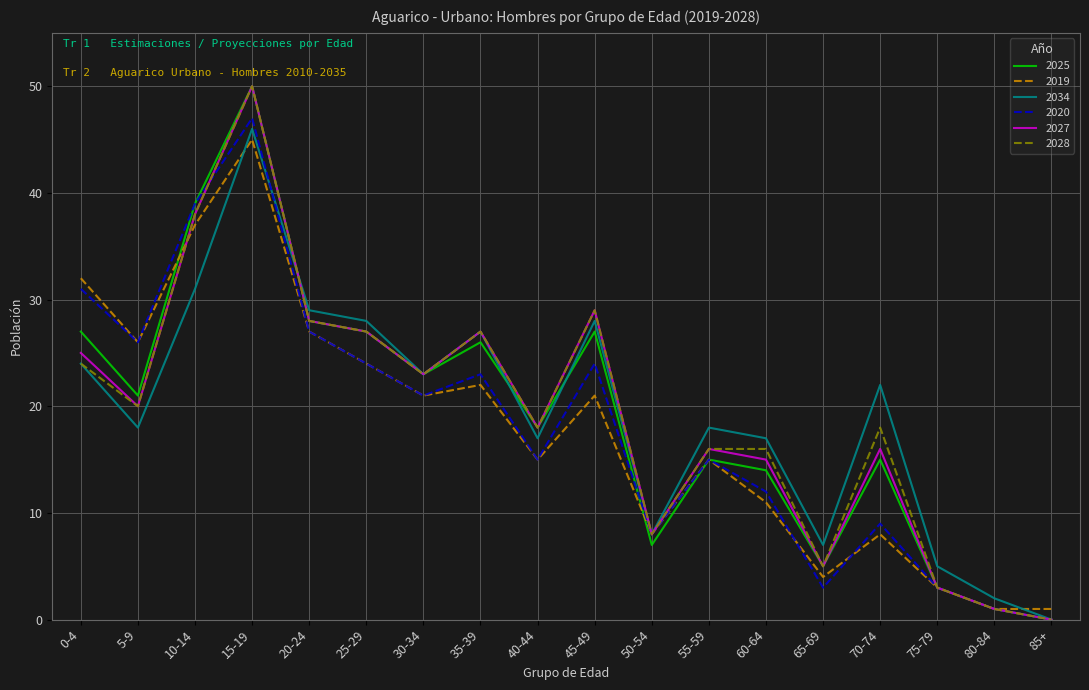

The 2019 series shows 11 at 50-54. True or false?

False